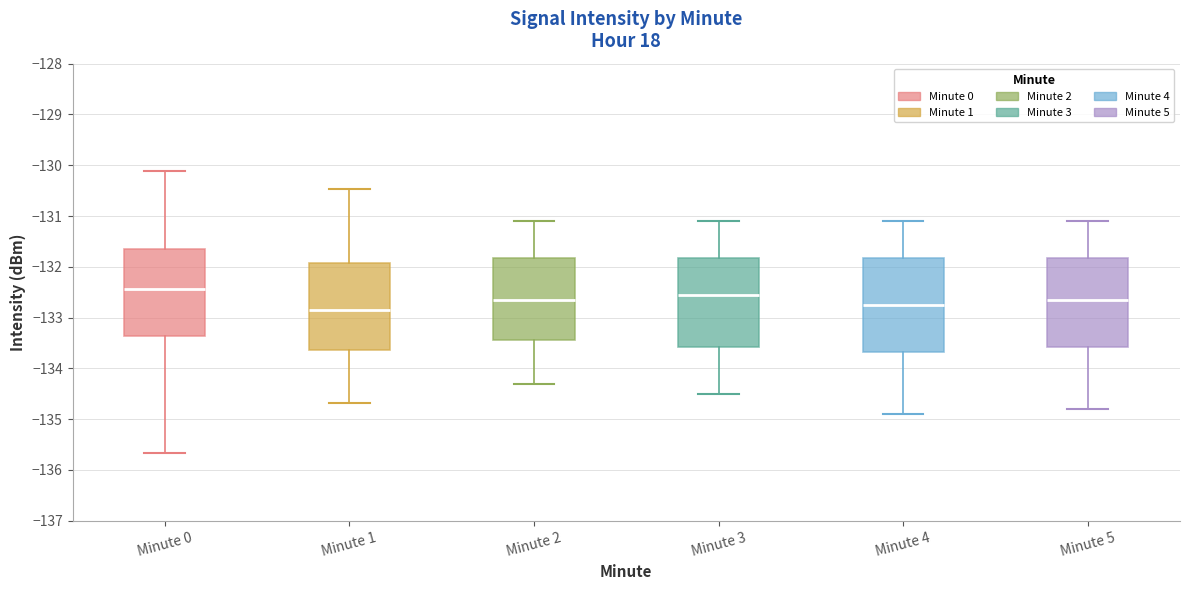

Reading left to right, read every box against the y-axis: the position of its median line, the range the box covers, and the ends of its whiskers. The values are not printed on the chart, so give them approximately, as read against the axis.

Minute 0: median -132.4, box -133.4 to -131.6, whiskers -135.7 to -130.1
Minute 1: median -132.9, box -133.6 to -131.9, whiskers -134.7 to -130.5
Minute 2: median -132.6, box -133.4 to -131.8, whiskers -134.3 to -131.1
Minute 3: median -132.5, box -133.6 to -131.8, whiskers -134.5 to -131.1
Minute 4: median -132.7, box -133.7 to -131.8, whiskers -134.9 to -131.1
Minute 5: median -132.6, box -133.6 to -131.8, whiskers -134.8 to -131.1